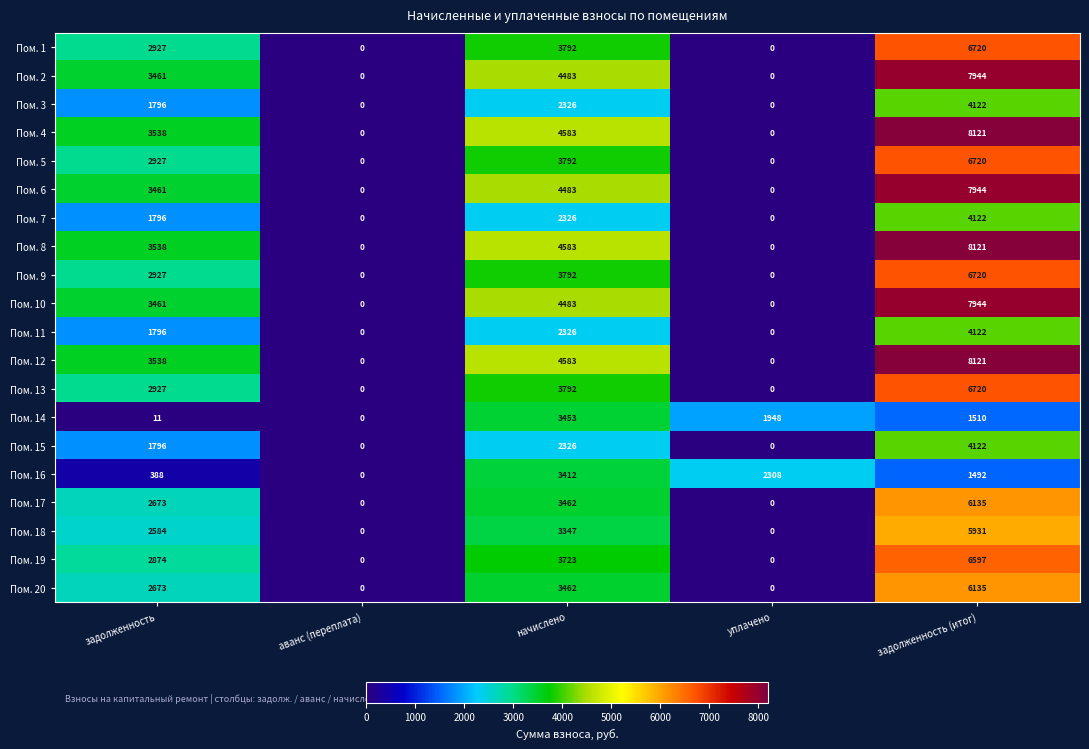

Which category has the highest value across all series?

задолженность (итог)